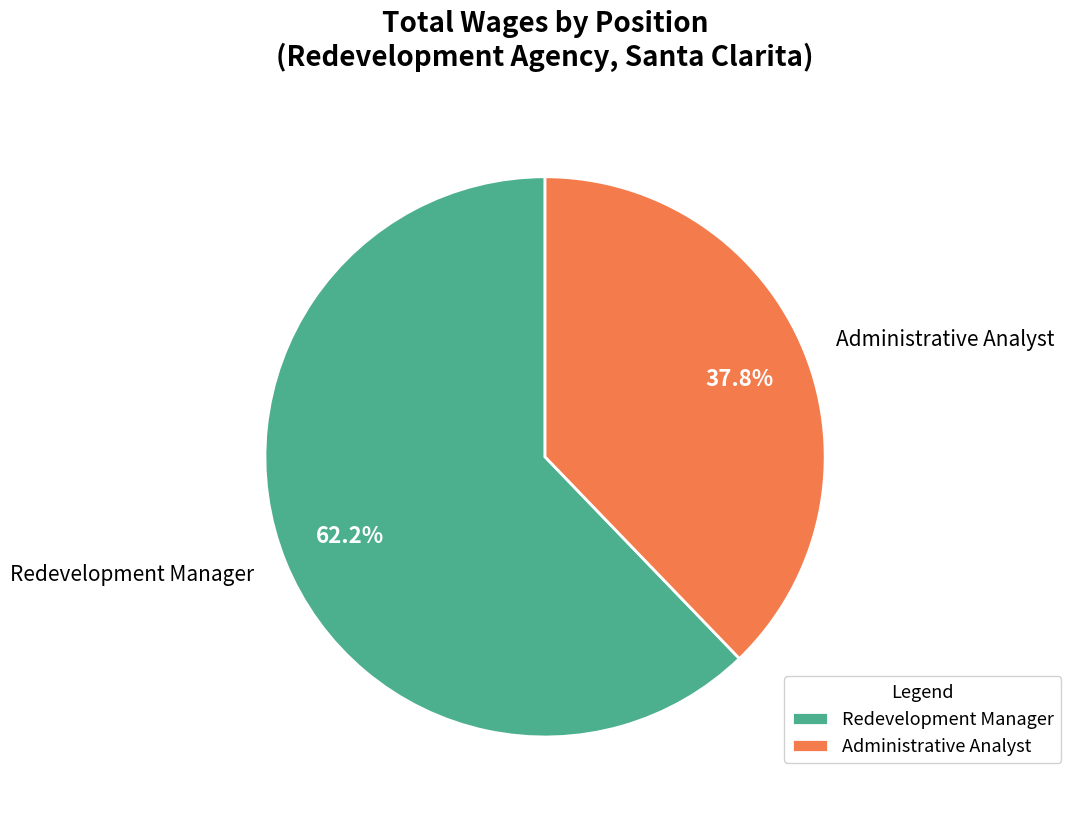

To the nearest percent, what portion does Redevelopment Manager represent?

62%